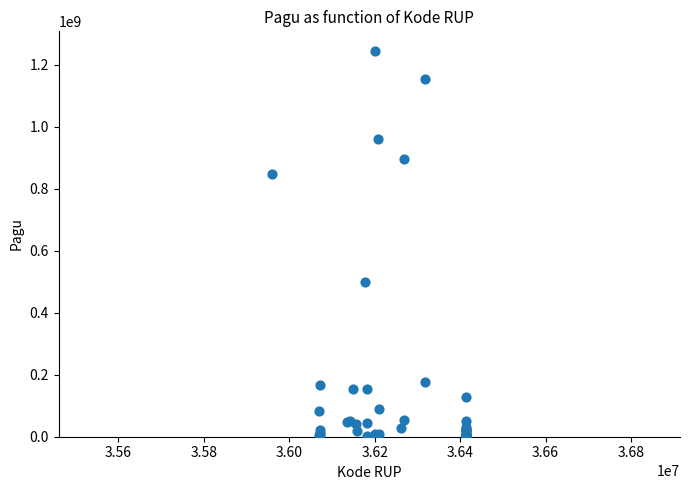

What Y value in the scatter plot is closest to 622840000?

499932000